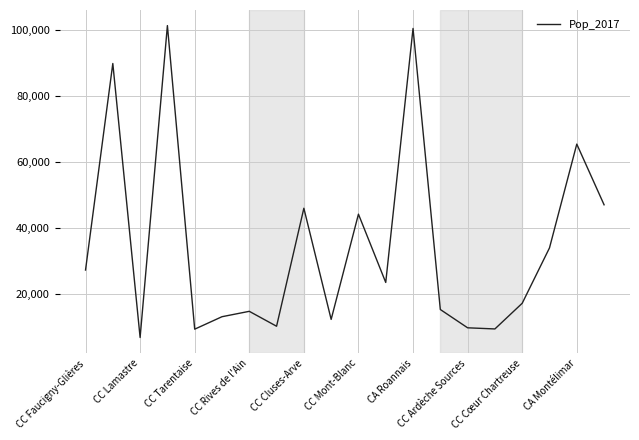

What is the average value?

34742.7